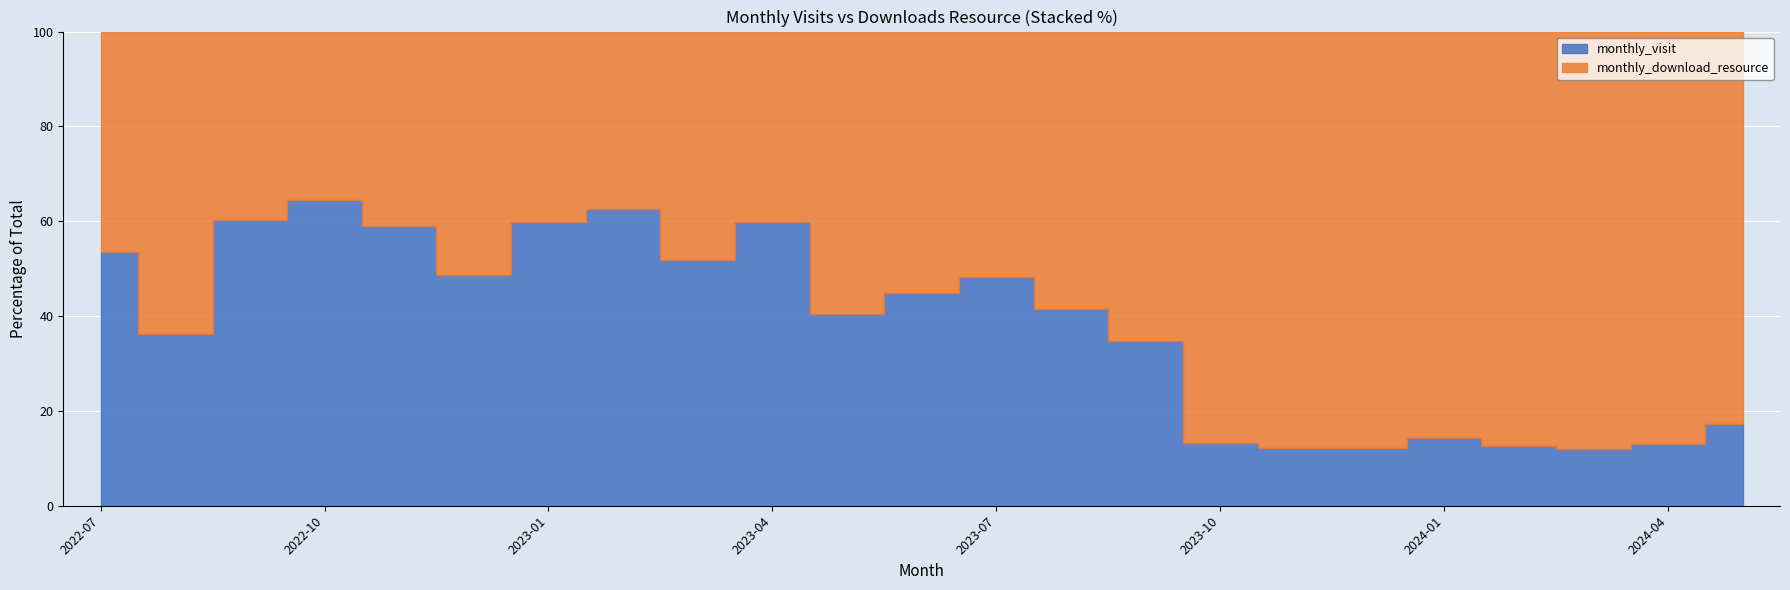

What is the label of the 8th point from the right?

2023-10